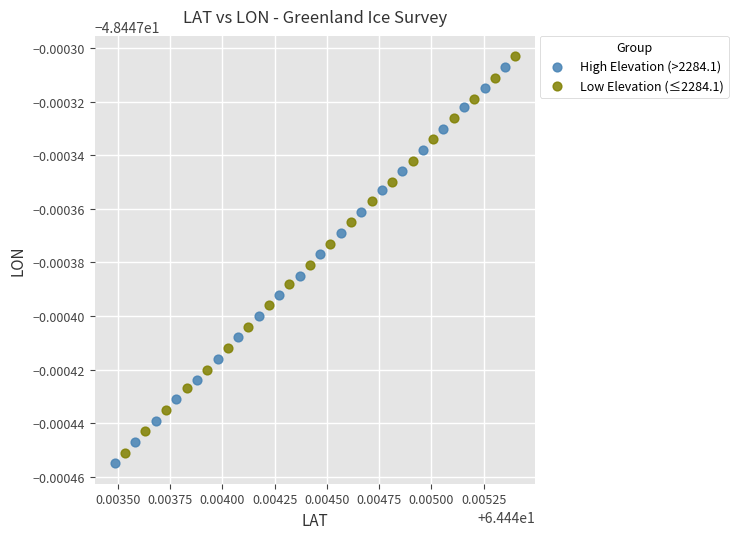

Which series contains the lowest Y value?

High Elevation (>2284.1)